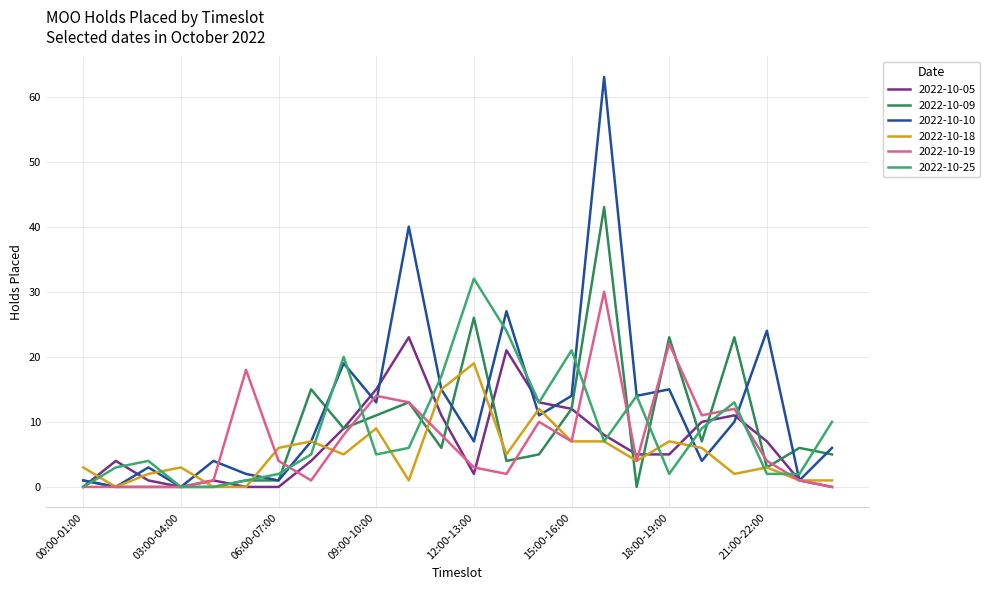

What is the average value of the 2022-10-19 series?

7